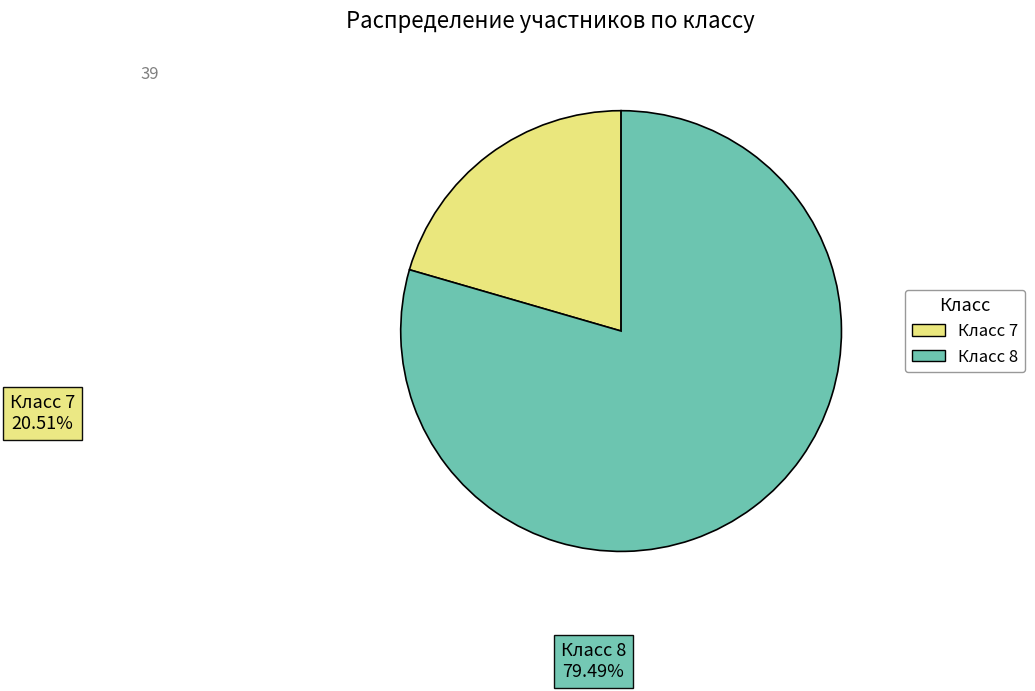

Count the number of slices in the pie.

2